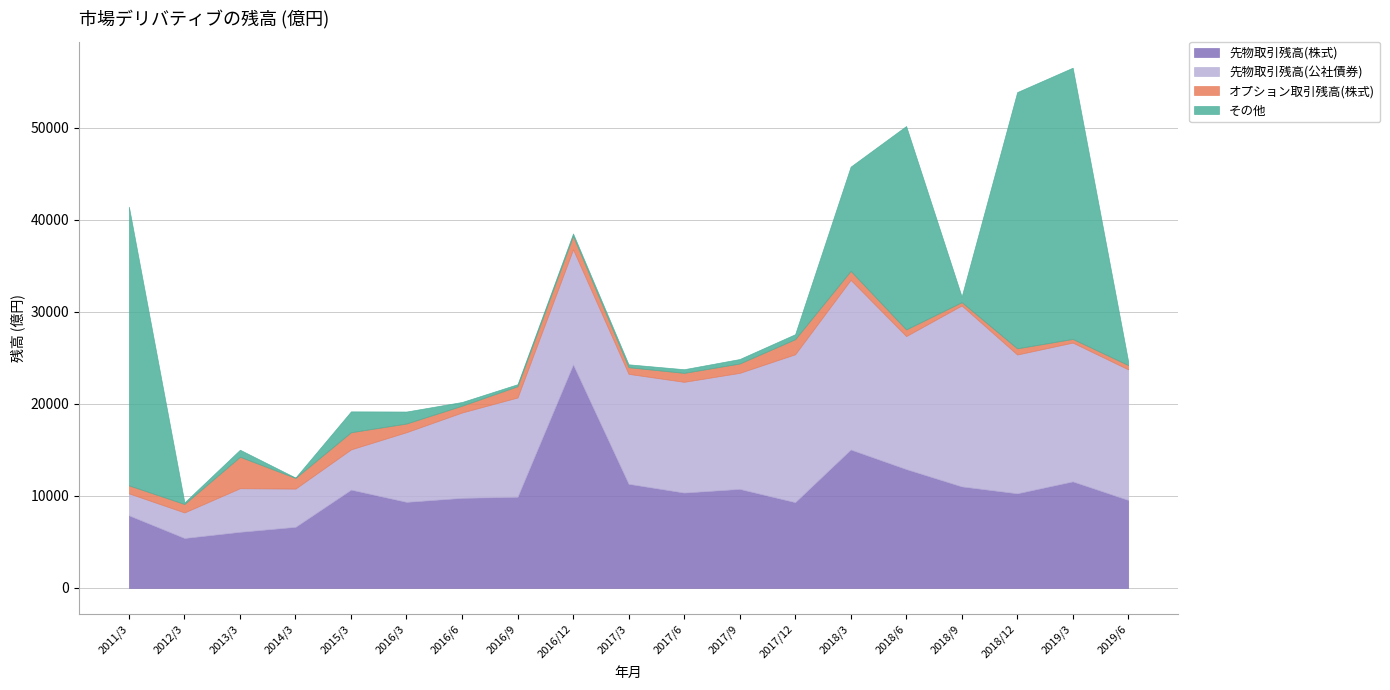

In 先物取引残高(株式), how many points are higher than both neighbors (excluding endpoints)?

5